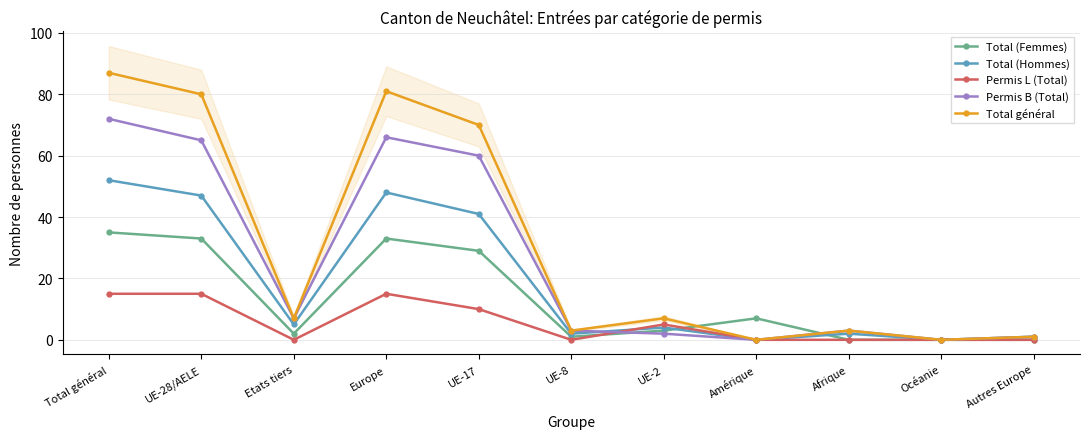

What is the label of the 10th point from the left?

Océanie